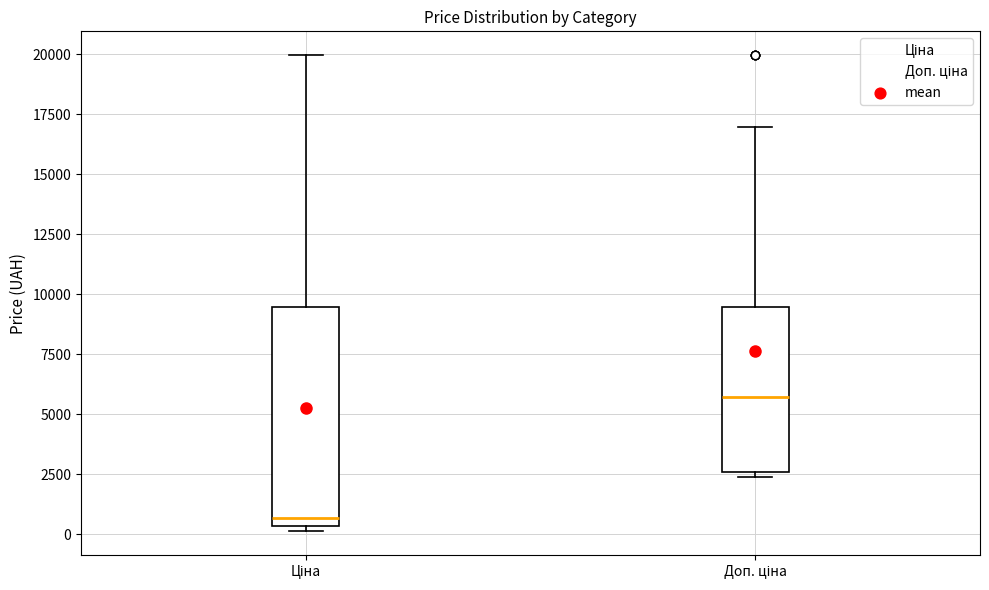

Reading left to right, transcribe this box plot: for each box, give where its median line is, the range the box spans, and where its two whiskers end, as read against the y-axis. The values are not printed on the chart, so give them approximately, as read against the axis.

Ціна: median 500 (just above the box's lower edge), box 500 to 9500, whiskers 0 to 20000
Доп. ціна: median 5500, box 2500 to 9500, whiskers 2500 (just below the box's lower edge) to 17000